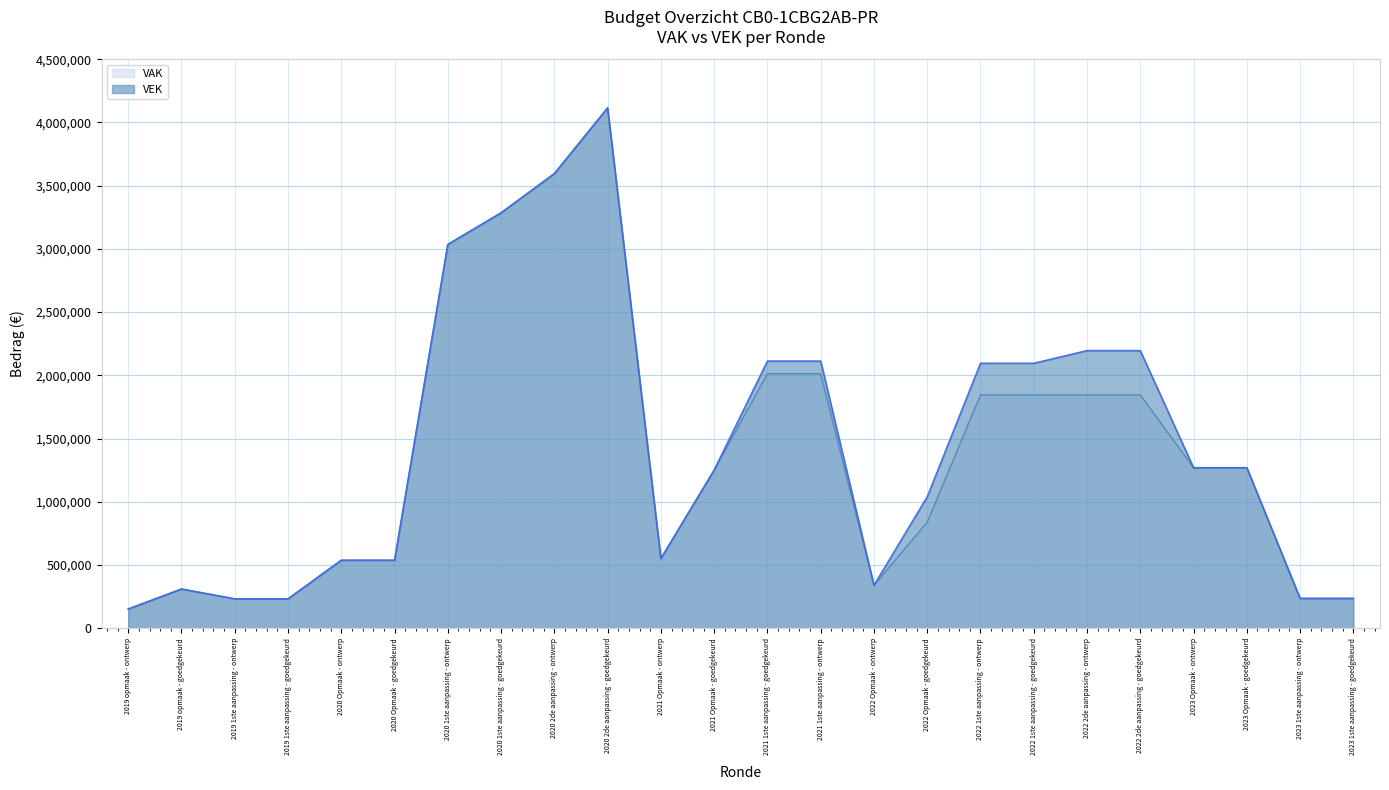

What is the value of the VAK point at the 3rd from the left?

231405